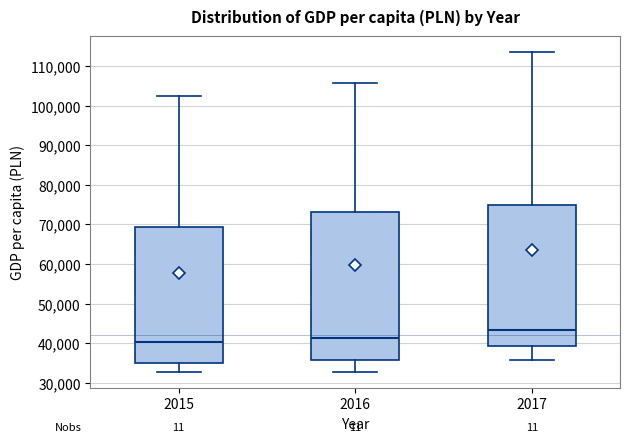

Which box has the highest median line?

2017